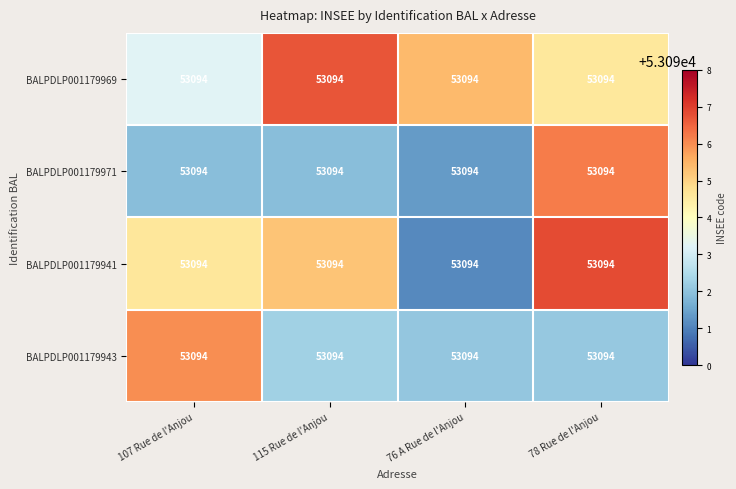

Which has a higher value, 115 Rue de l'Anjou or 78 Rue de l'Anjou?

115 Rue de l'Anjou